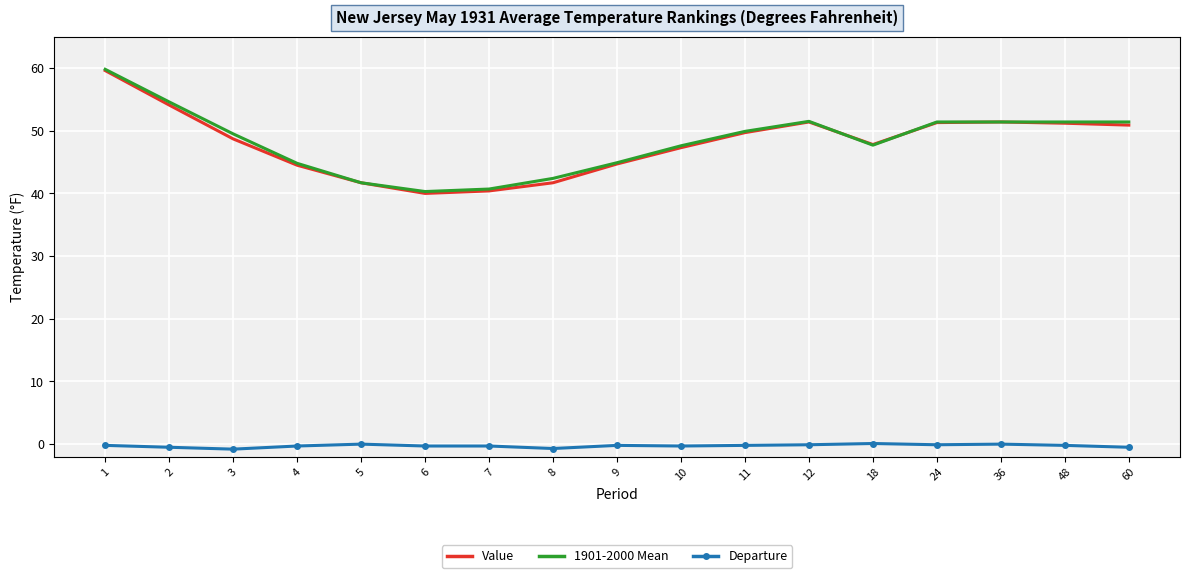

True or false: 1901-2000 Mean and Departure intersect in this chart.

False